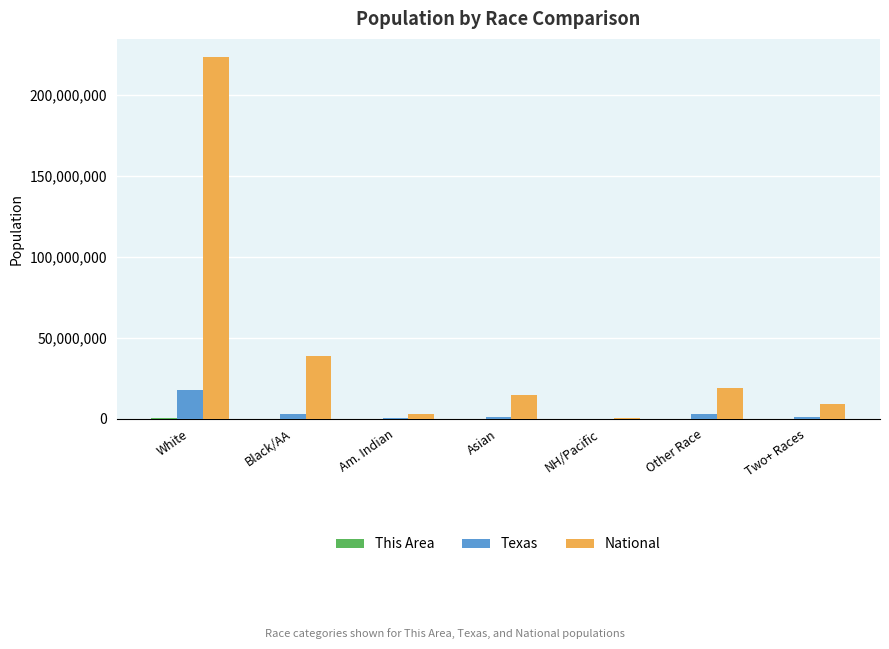

What is the greatest value displayed?

223553265